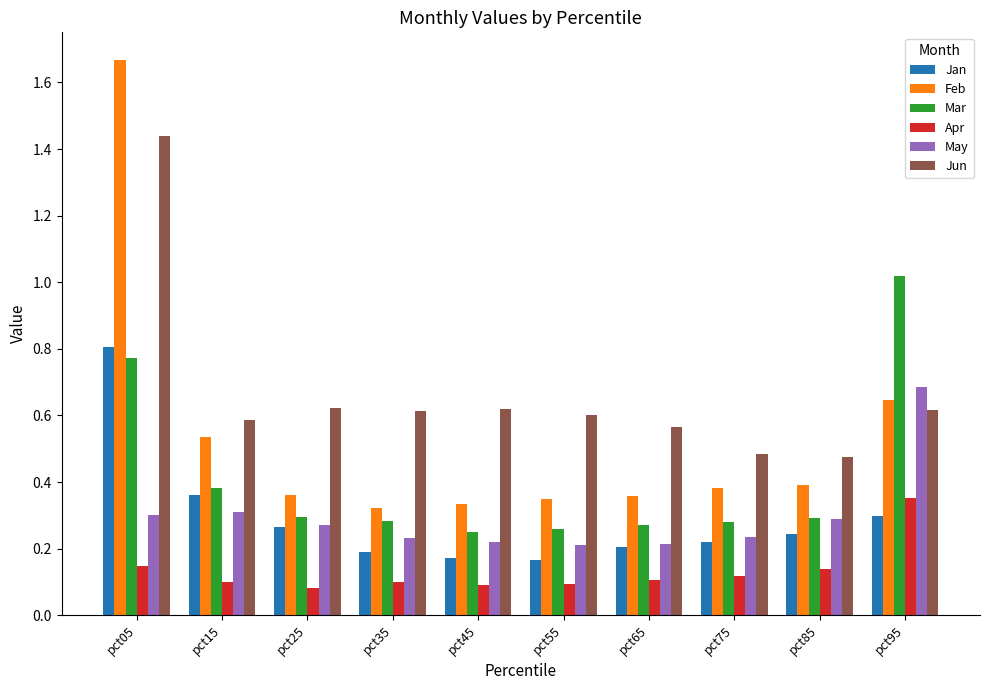

Count the Jan values in the range 0 to 1.

10